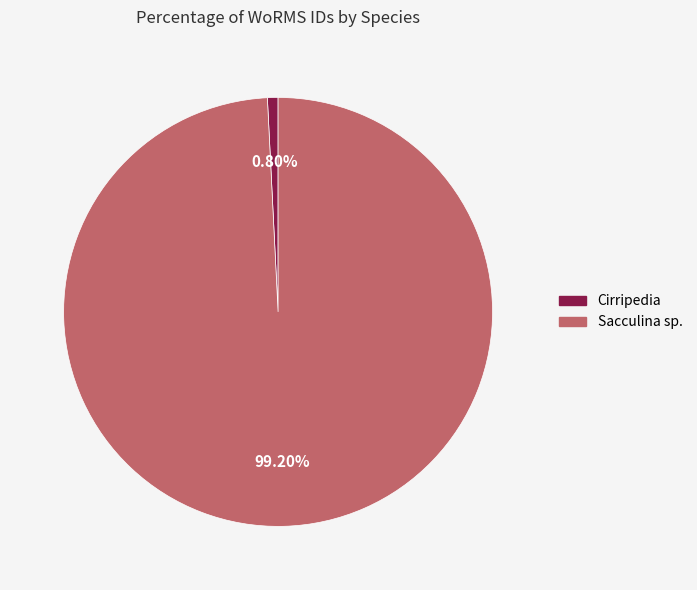

True or false: Cirripedia accounts for 7% of the total.

False